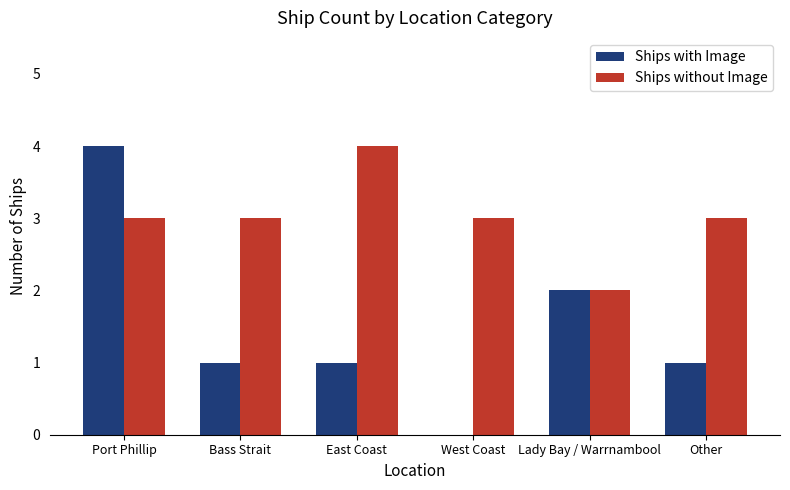

The Ships with Image series shows 3 at Lady Bay / Warrnambool. True or false?

False